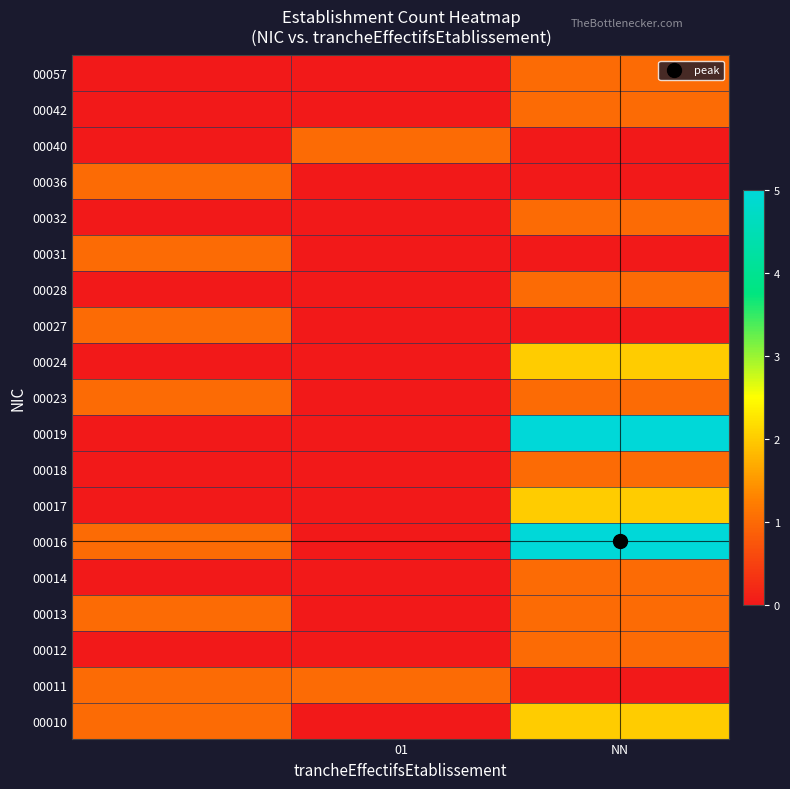

What is the maximum value shown in the chart?

5